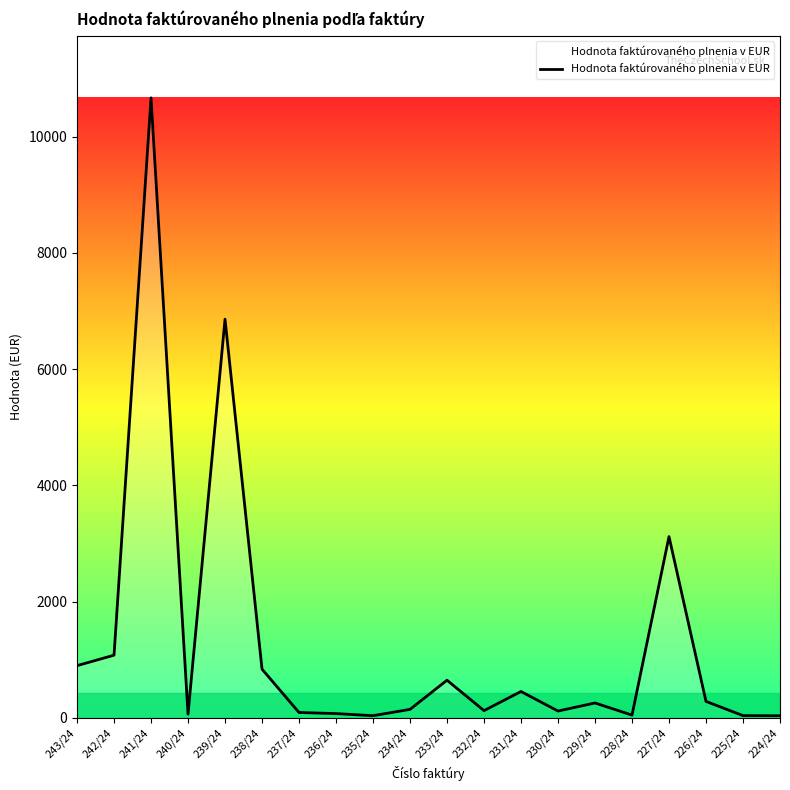

What is the minimum value shown in the chart?

37.8